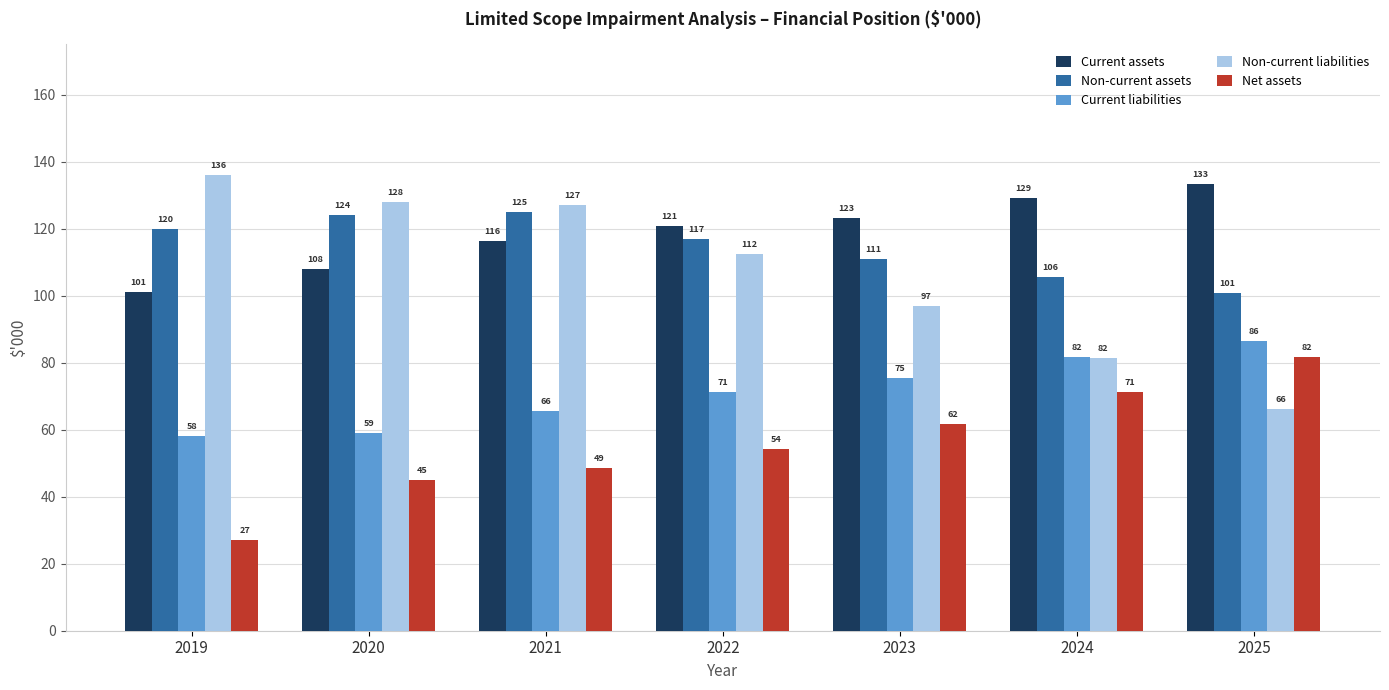

What is the spread (max minus min) of values at 2019?

109.0